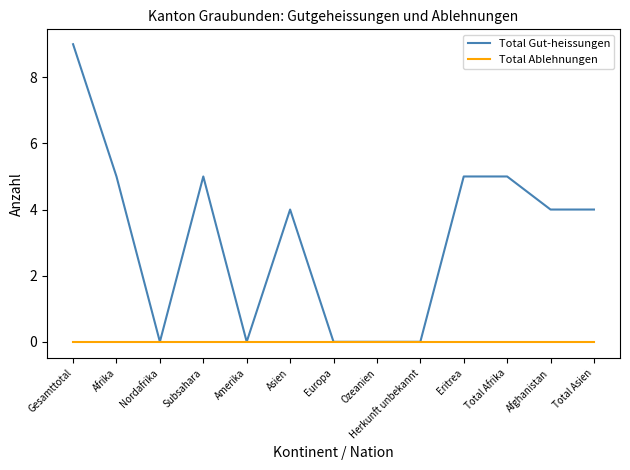

Is the value of Total Gut-heissungen at Asien greater than the value of Total Ablehnungen at Nordafrika?

Yes